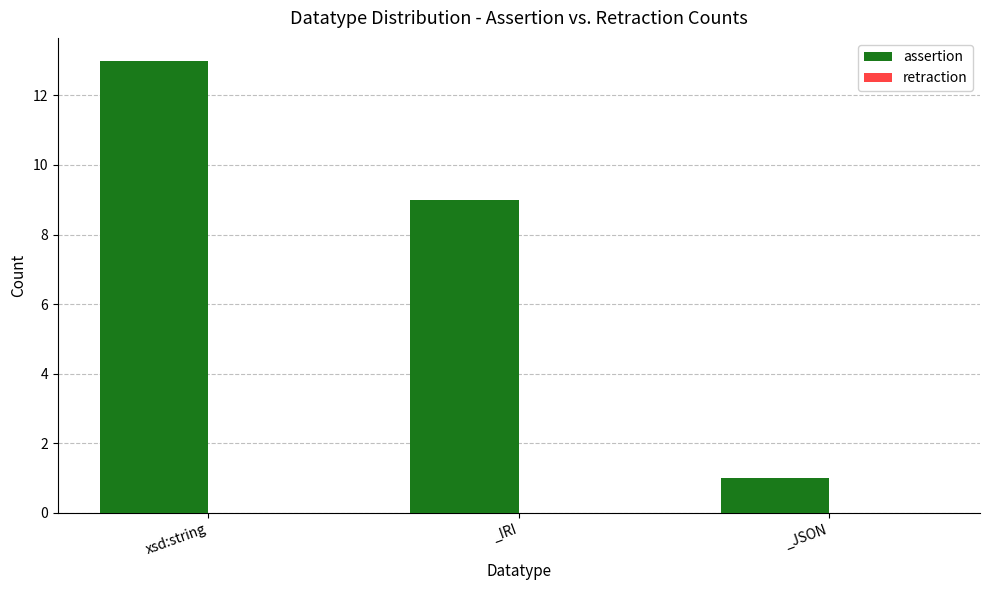

At which category does the chart reach its peak across all series?

xsd:string